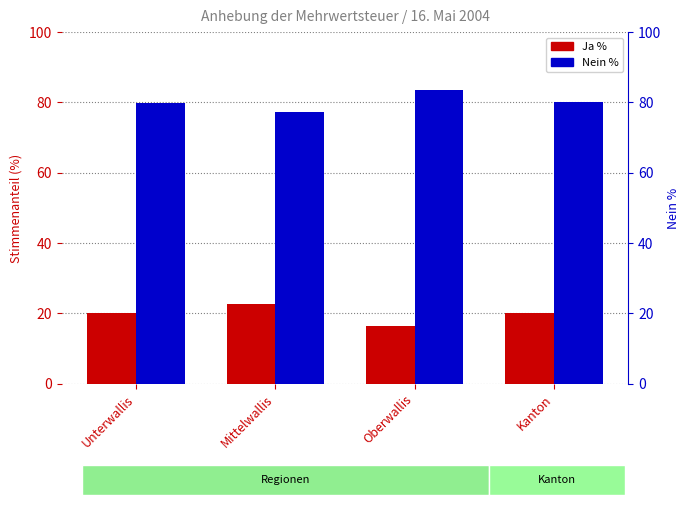

What is the label of the 3rd bar from the right?

Mittelwallis